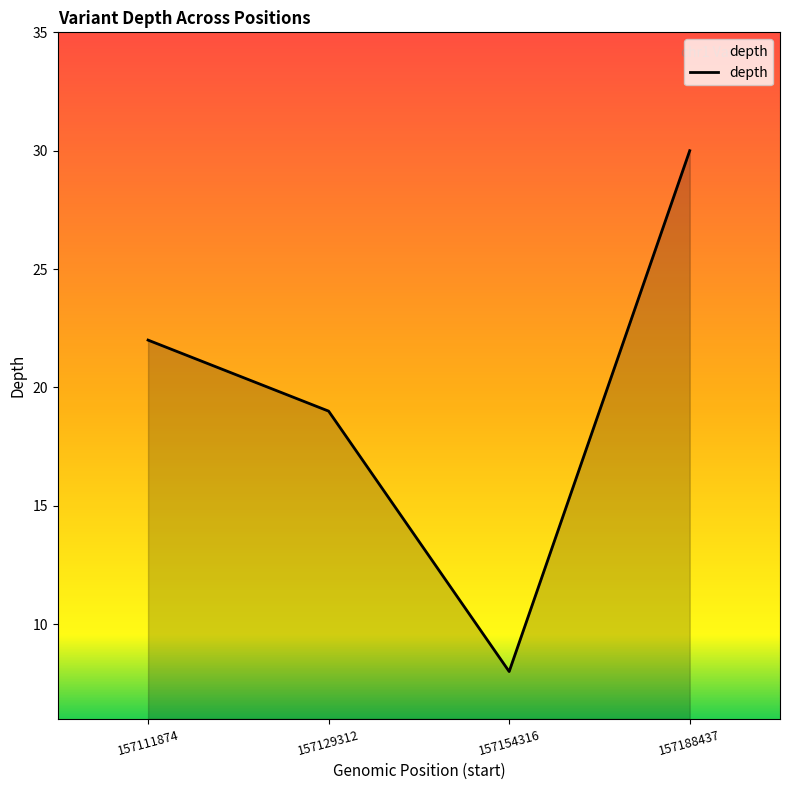

True or false: there are more than 1 points higher than both neighbors.

False